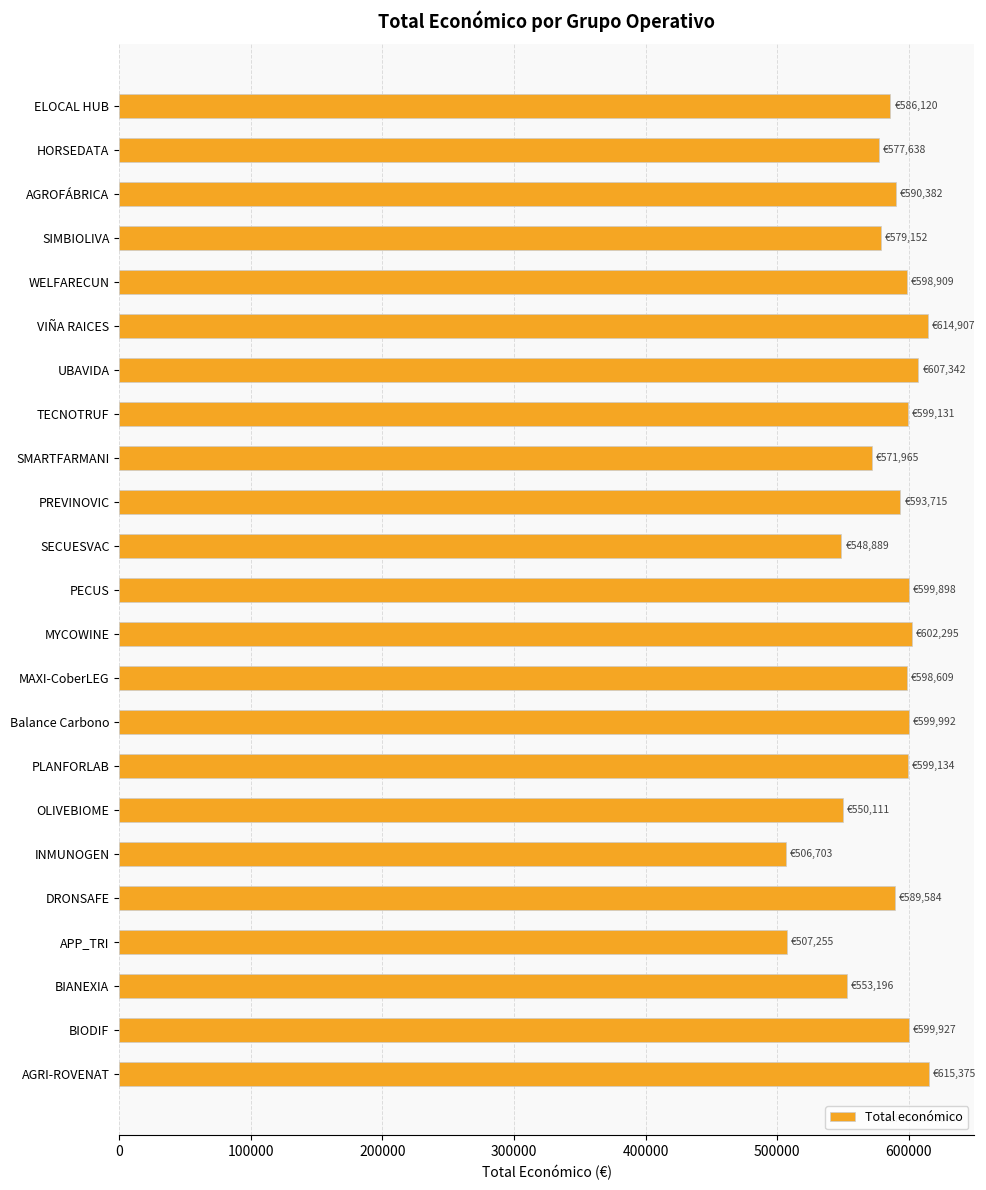

What is the maximum value shown in the chart?

615375